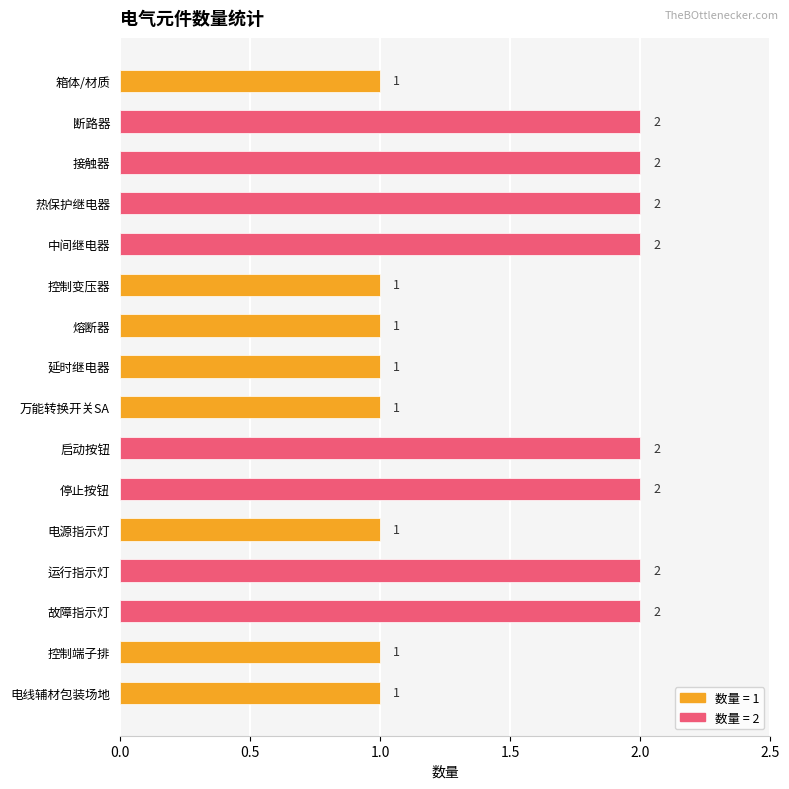

Is it true that the value at 接触器 is 1?

False